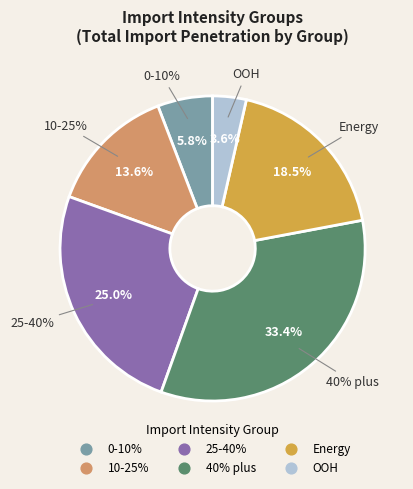

The 0-10% slice represents 1% of the pie. True or false?

False